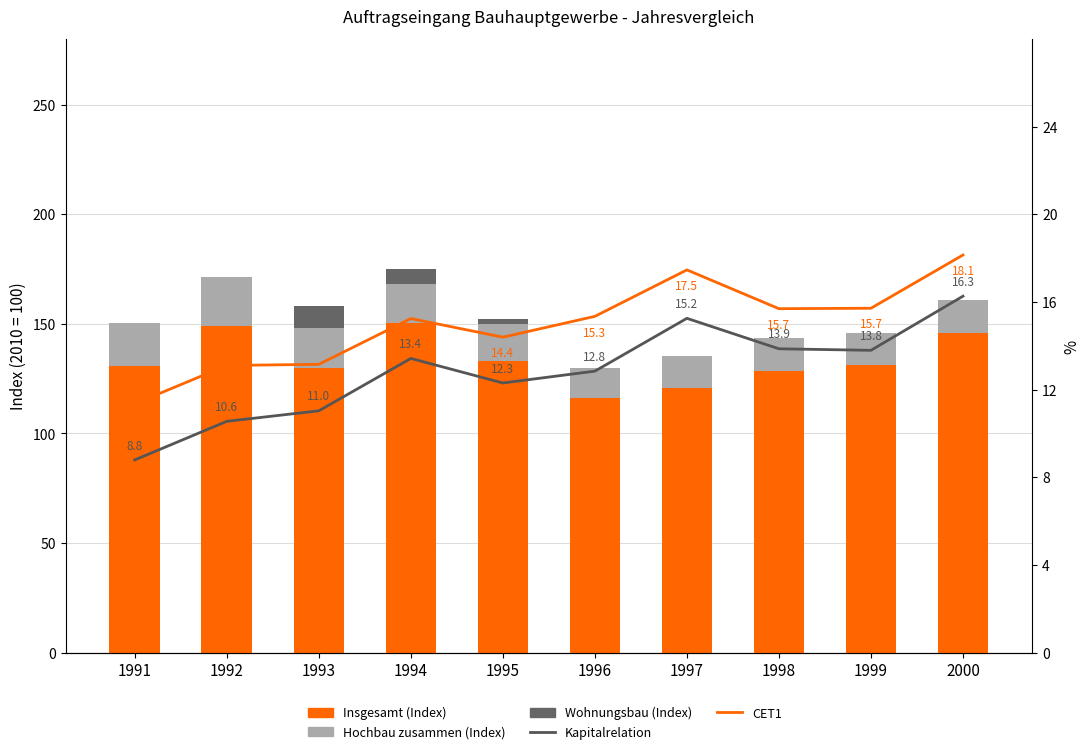

What is the difference between the maximum and minimum values in the Wohnungsbau (Index) series?

10.0